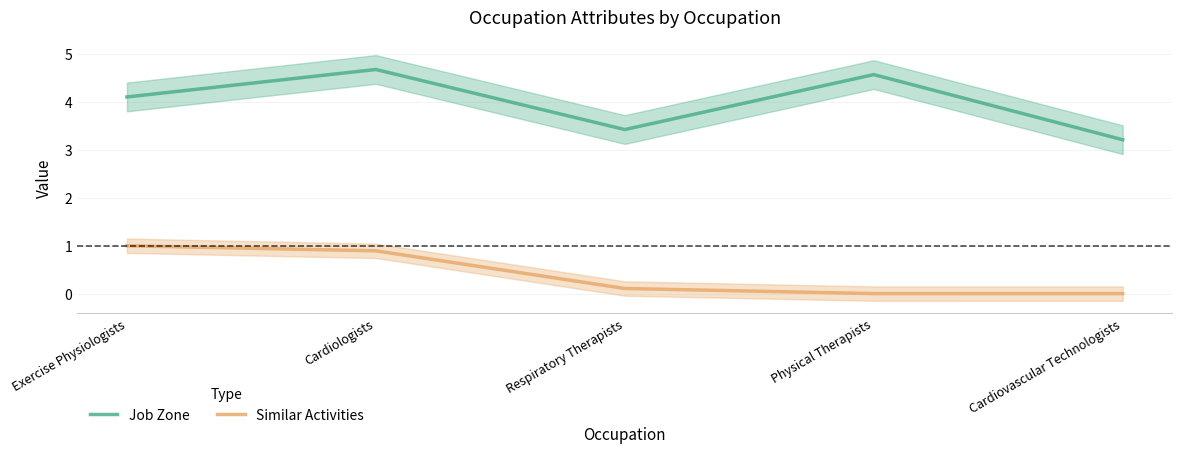

Reading right to left, list all the values displayed in this chart.

Job Zone: Cardiovascular Technologists=3.2	Physical Therapists=4.6	Respiratory Therapists=3.4	Cardiologists=4.7	Exercise Physiologists=4.1
Similar Activities: Cardiovascular Technologists=0.0	Physical Therapists=0.0	Respiratory Therapists=0.1	Cardiologists=0.9	Exercise Physiologists=1.0